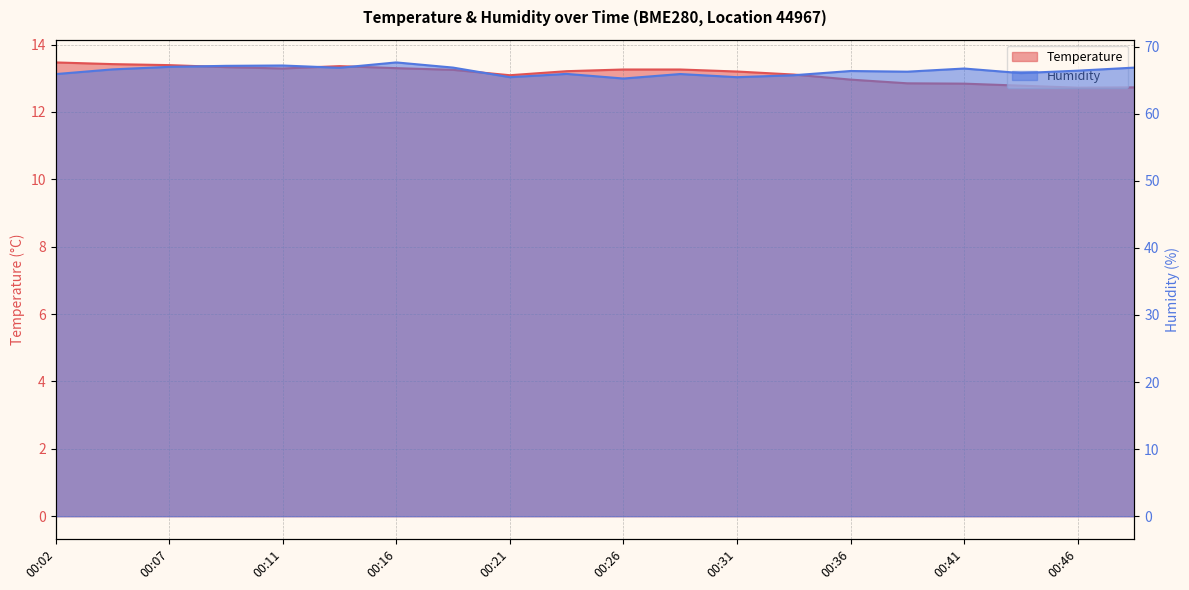

Is the value of Humidity at 00:02 greater than the value of Temperature at 00:48?

Yes